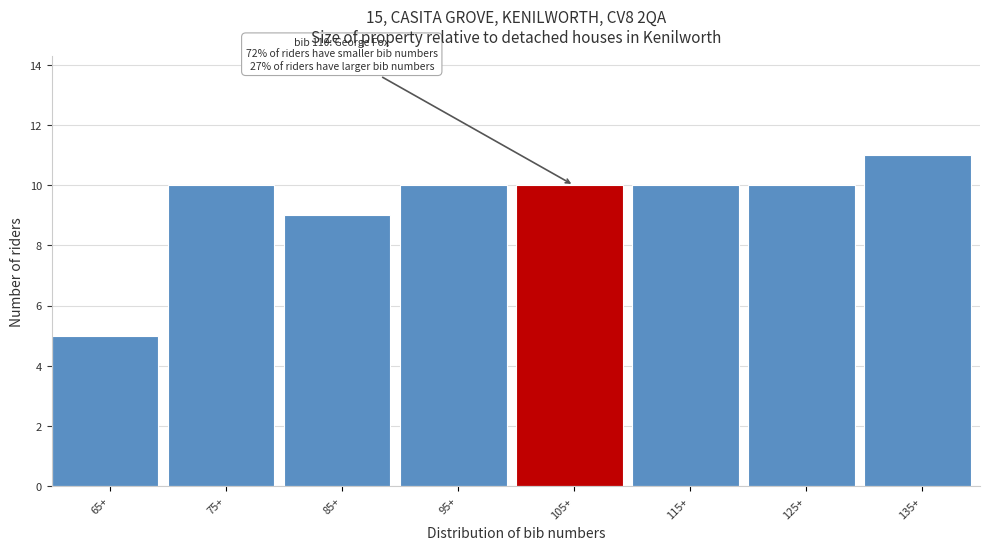

Reading left to right, transcribe all the data shown in this chart.

65+=5	75+=10	85+=9	95+=10	105+=10	115+=10	125+=10	135+=11